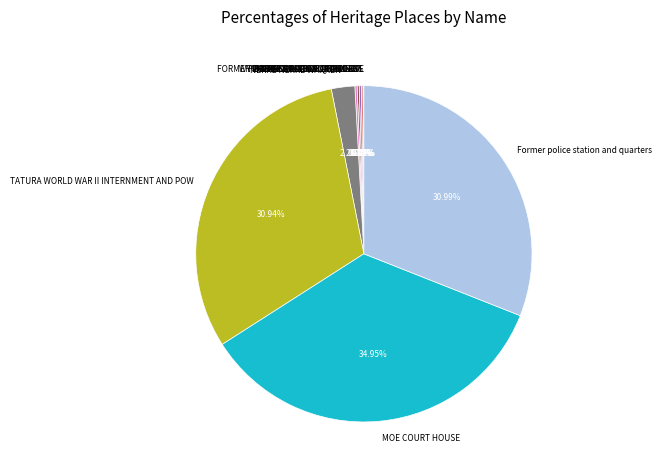

Does any single category account for the majority?

No